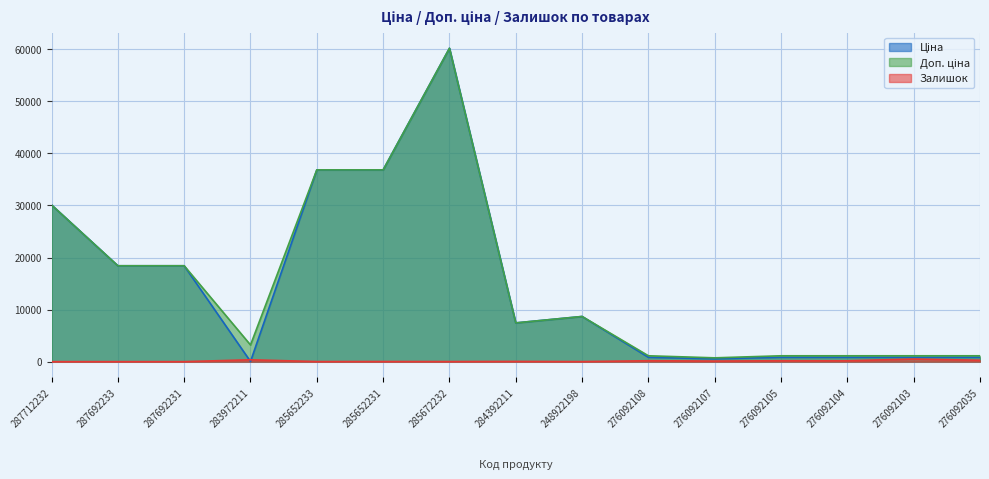

Which series changed the most between 285672232 and 276092035?

Ціна